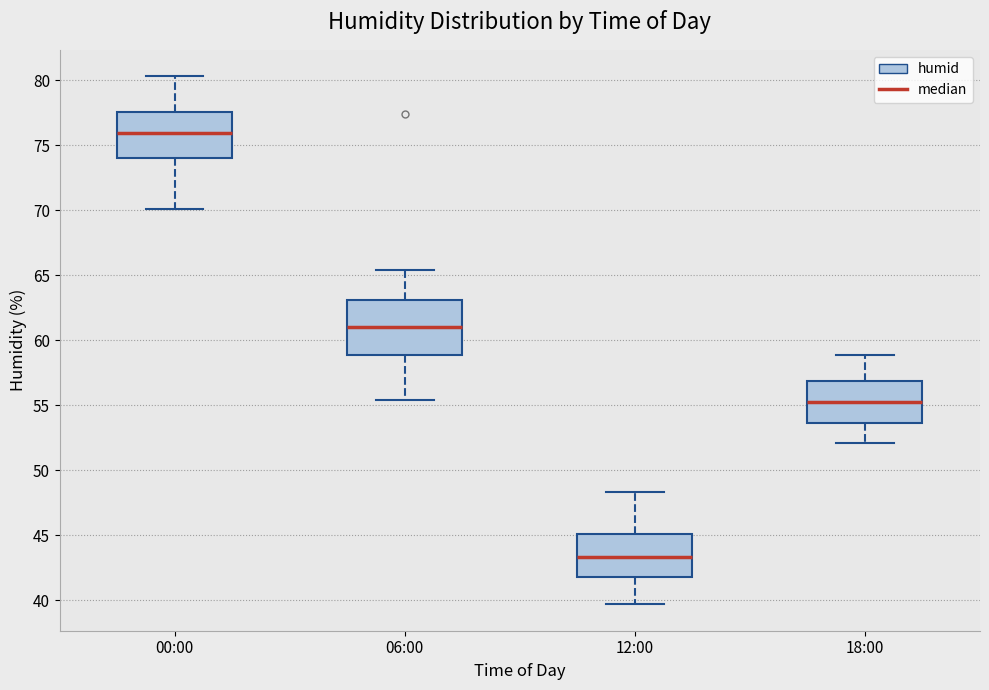

Which box has the highest median line?

00:00